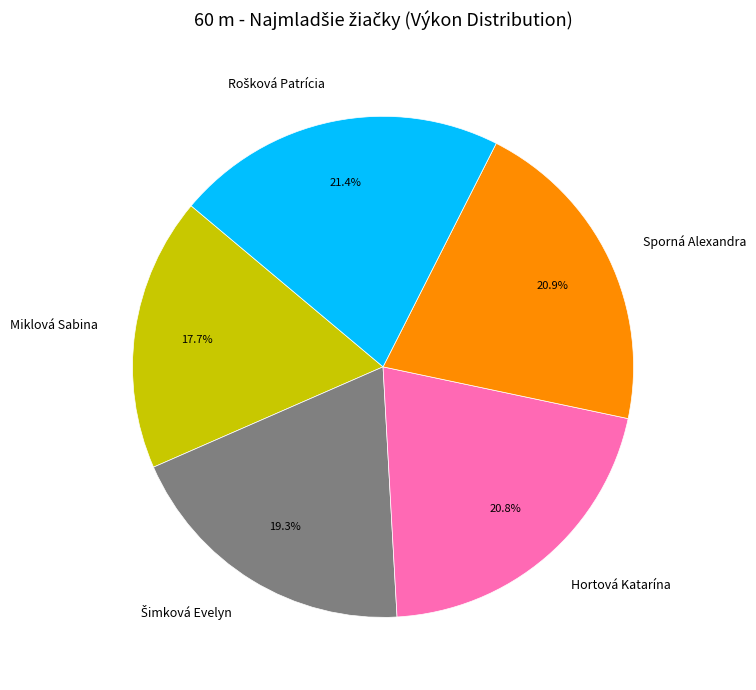

How many slices are in this pie chart?

5